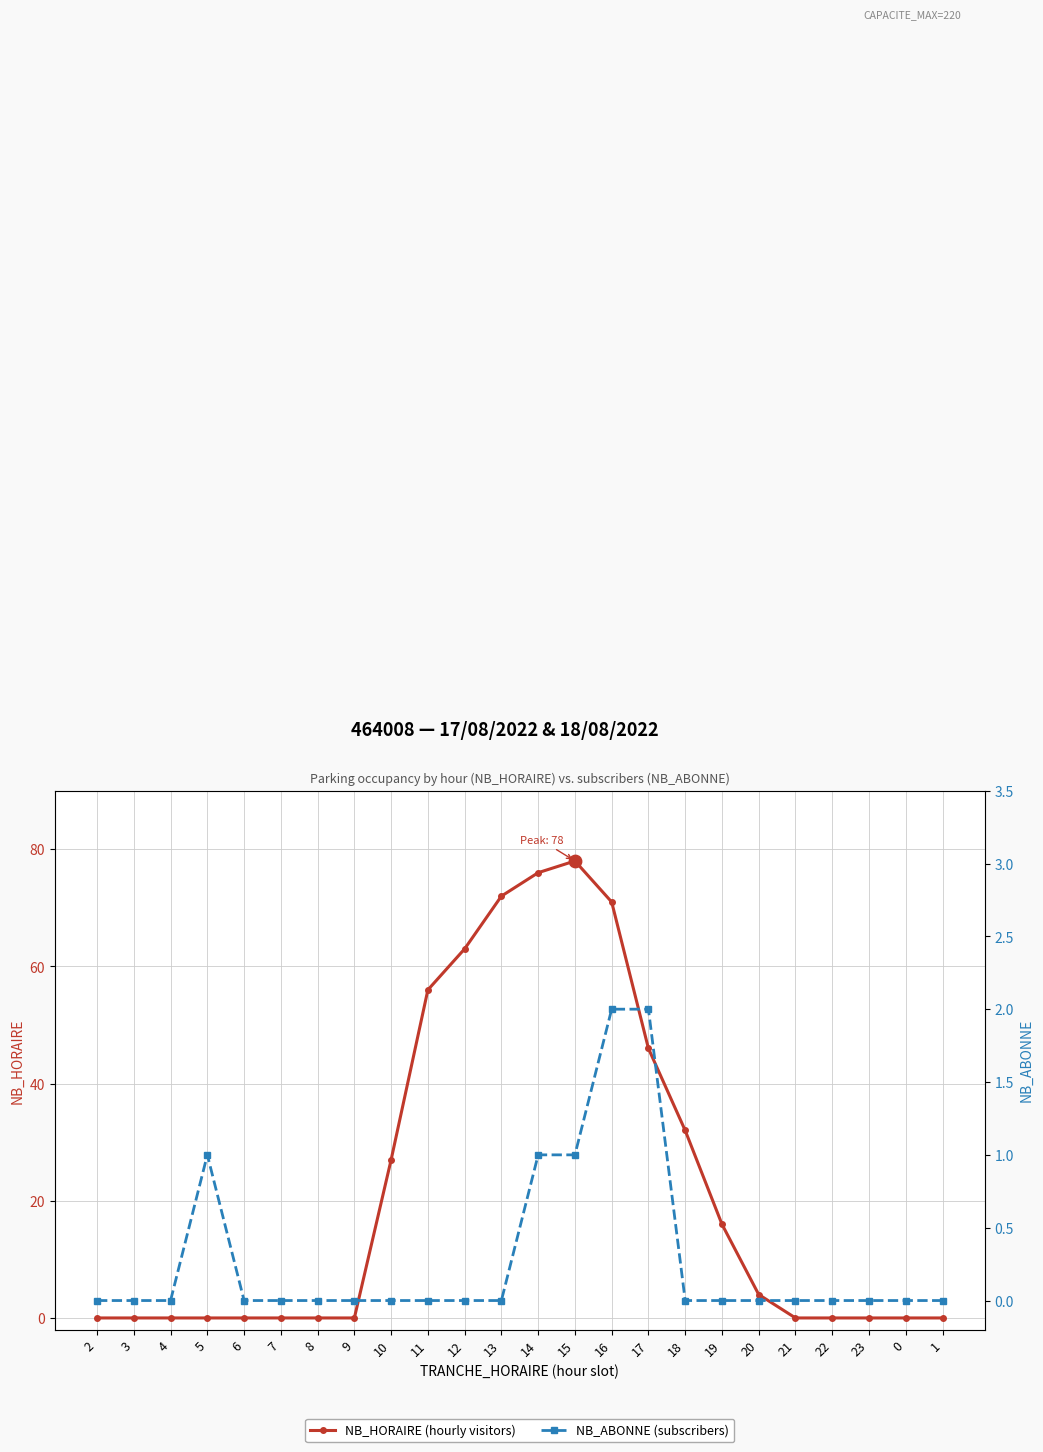

Which series has the largest Y range (max minus min)?

NB_HORAIRE (hourly visitors)